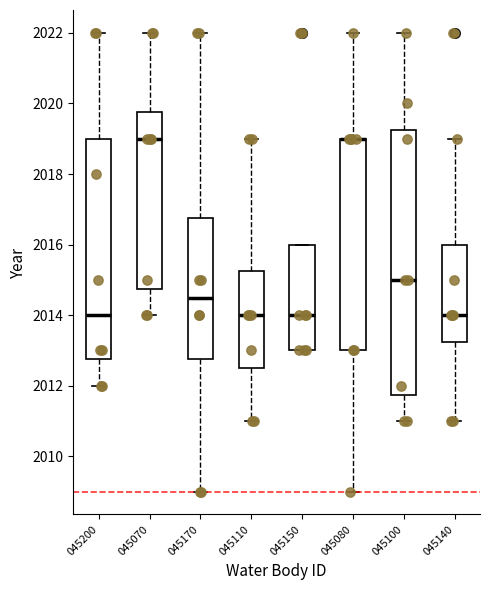

Reading left to right, read every box against the y-axis: the position of its median line, the range the box covers, and the ends of its whiskers. The values are not printed on the chart, so give them approximately, as read against the axis.

045200: median 2014.0, box 2012.8 to 2019.0, whiskers 2012.0 to 2022.0
045070: median 2019.0, box 2014.8 to 2019.8, whiskers 2014.0 to 2022.0
045170: median 2014.6, box 2012.8 to 2016.8, whiskers 2009.0 to 2022.0
045110: median 2014.0, box 2012.6 to 2015.2, whiskers 2011.0 to 2019.0
045150: median 2014.0, box 2013.0 to 2016.0, whiskers 2013.0 to 2016.0
045080: median 2019.0 (drawn on the box's upper edge), box 2013.0 to 2019.0, whiskers 2009.0 to 2022.0
045100: median 2015.0, box 2011.8 to 2019.2, whiskers 2011.0 to 2022.0
045140: median 2014.0, box 2013.2 to 2016.0, whiskers 2011.0 to 2019.0